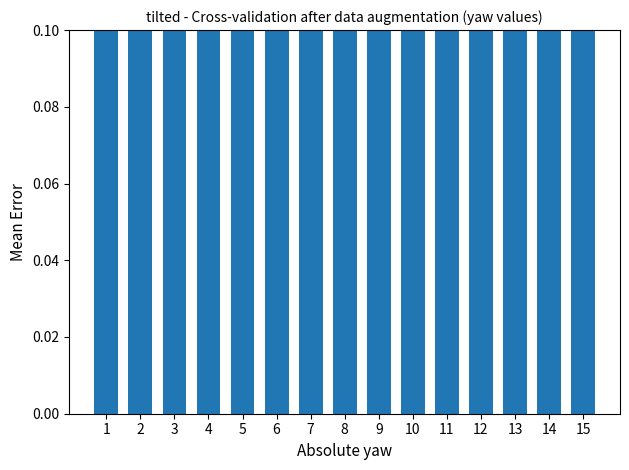

What is the sum of all values?

13.6